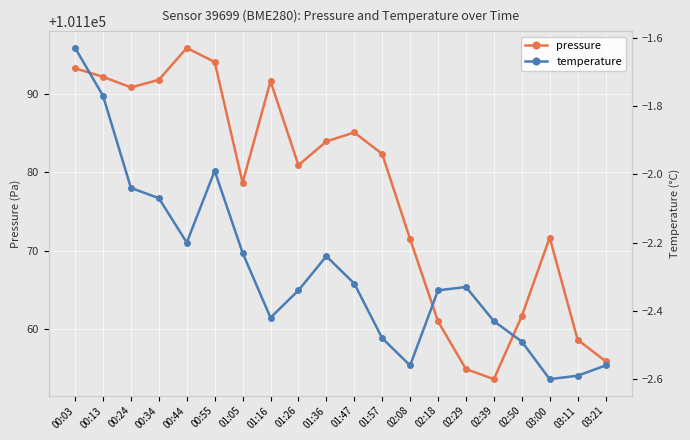

How many distinct data groups are displayed?

2